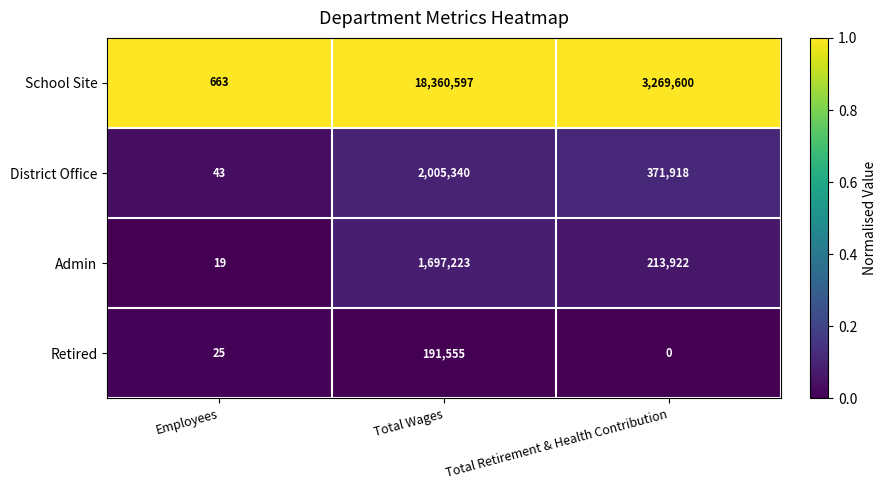

What is the difference between the highest and lowest values at Employees?

644